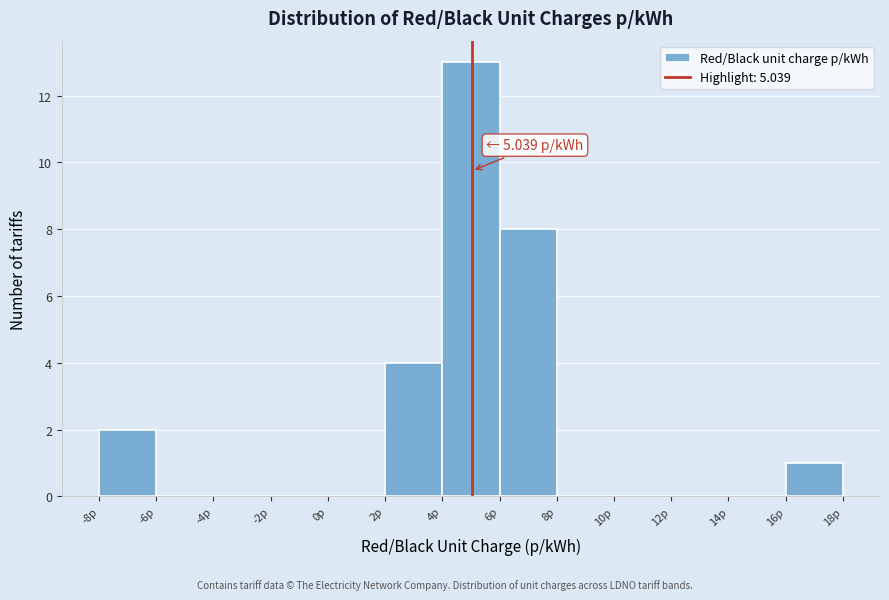

Over which range of the x-axis is the bar tallest?

4 to 6